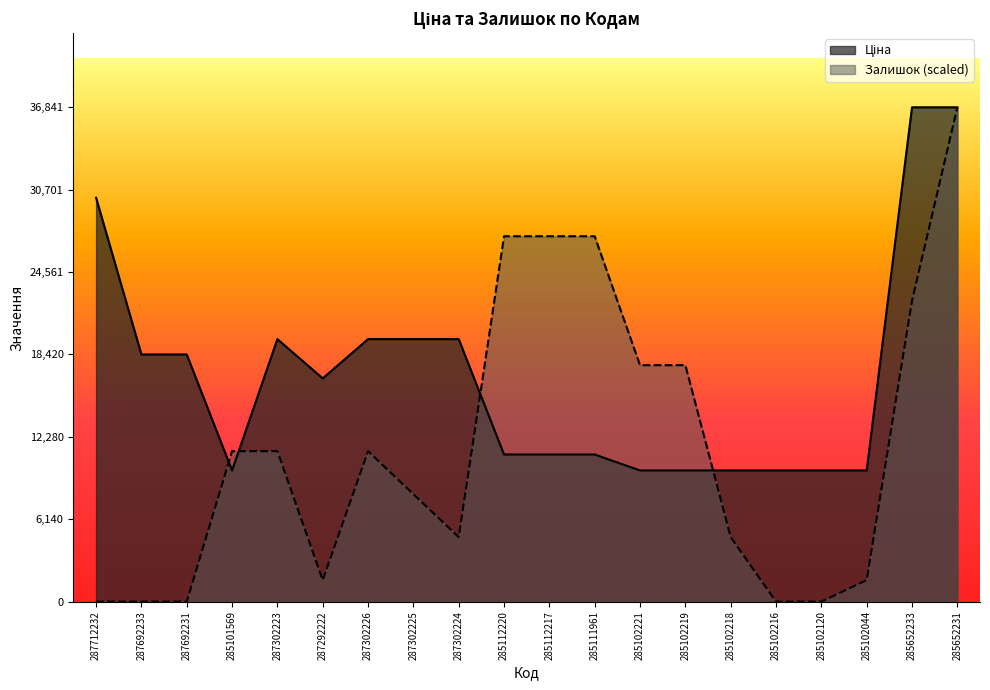

What position from the right is 285102221?

8